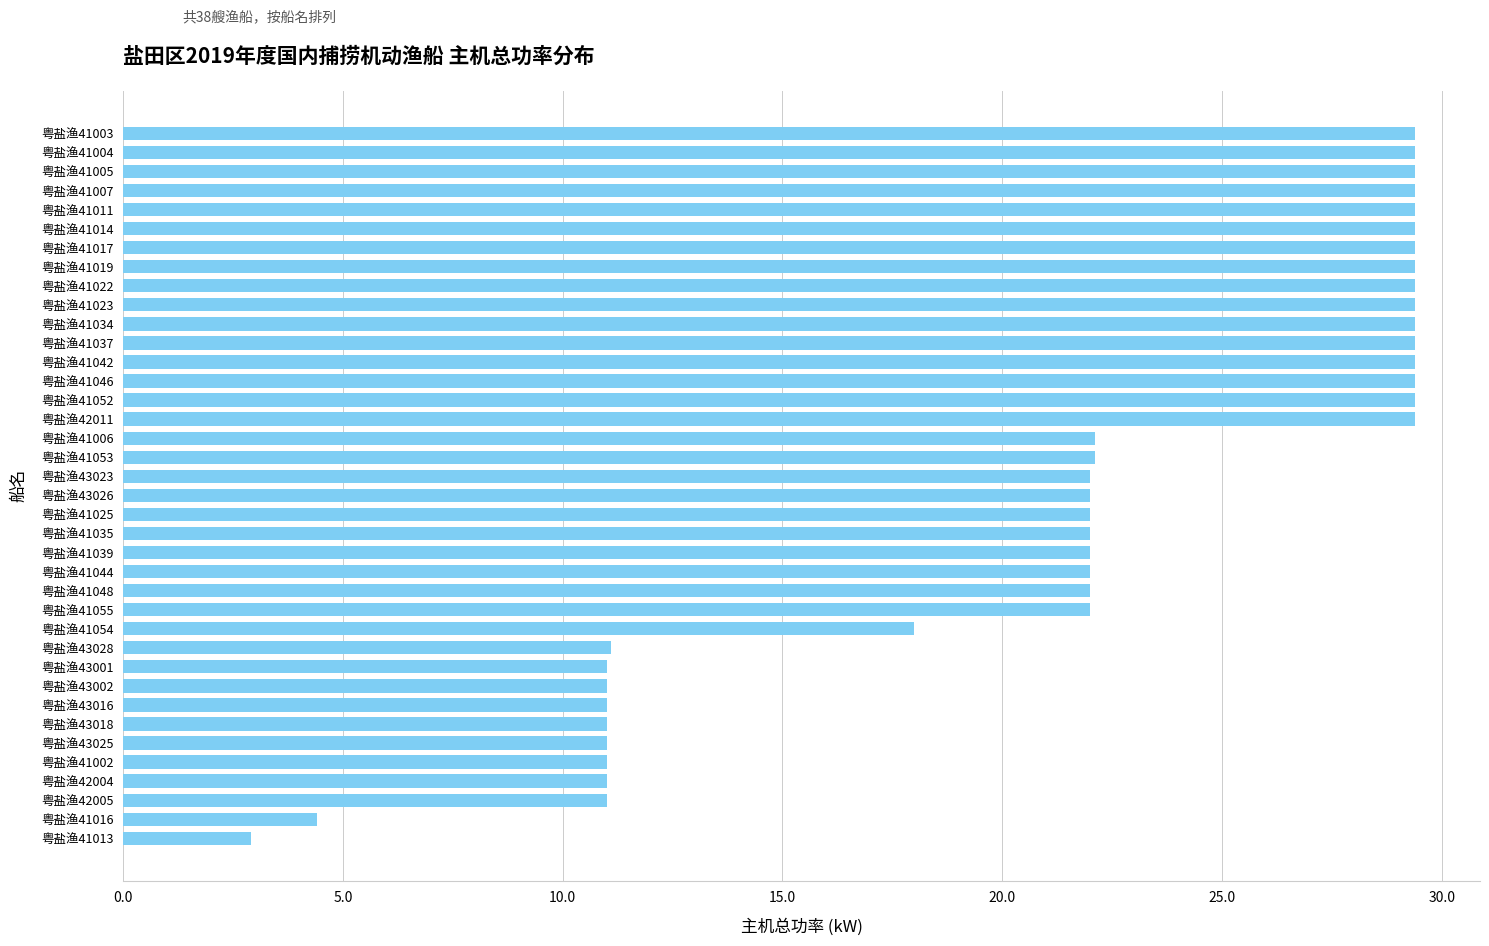

What is the difference between the second highest and second lowest values?

25.0